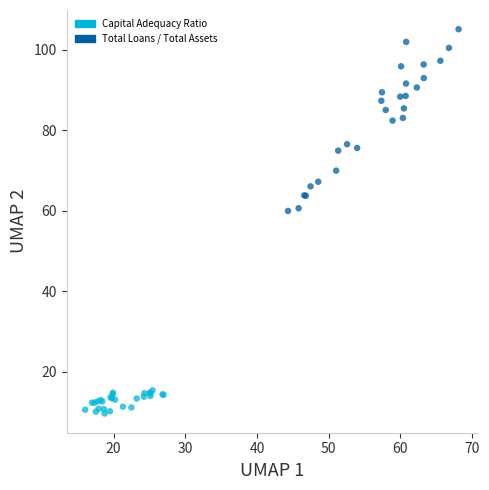

Which series has the largest Y range (max minus min)?

Total Loans / Total Assets